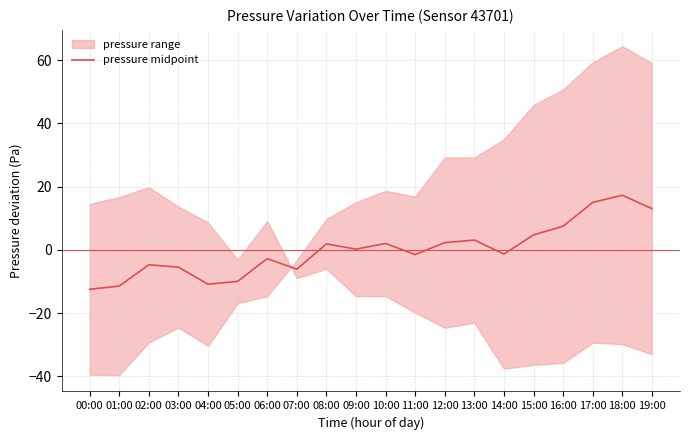

How many lines are shown in the chart?

1